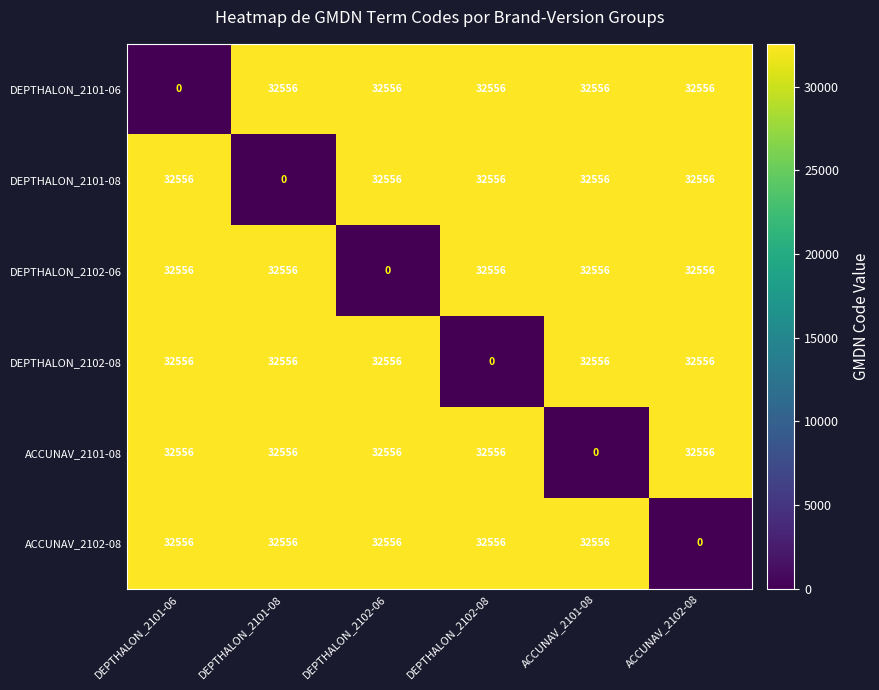

What is the total value across all series at DEPTHALON_2102-08?

162780